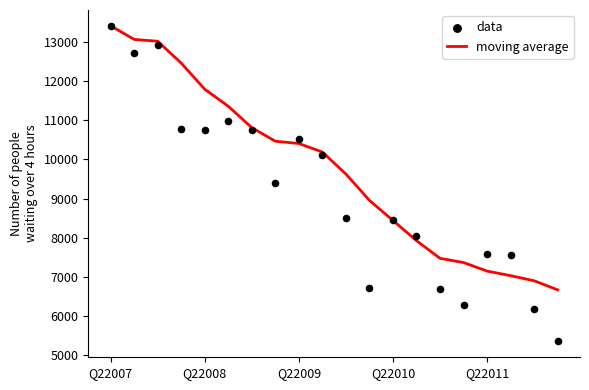

What are all the series names shown in the legend?

moving average, data